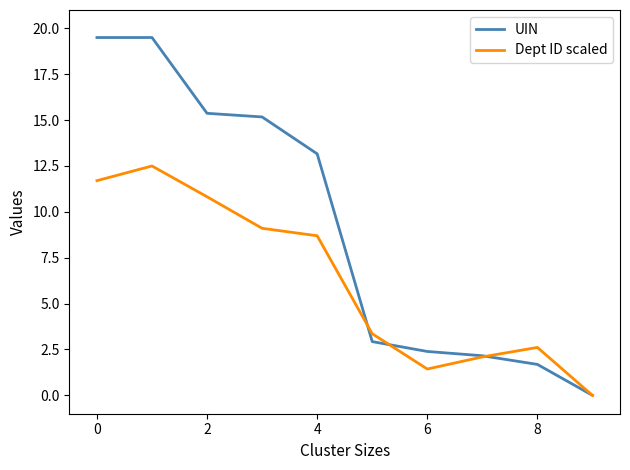

Which series has the widest spread of values?

UIN